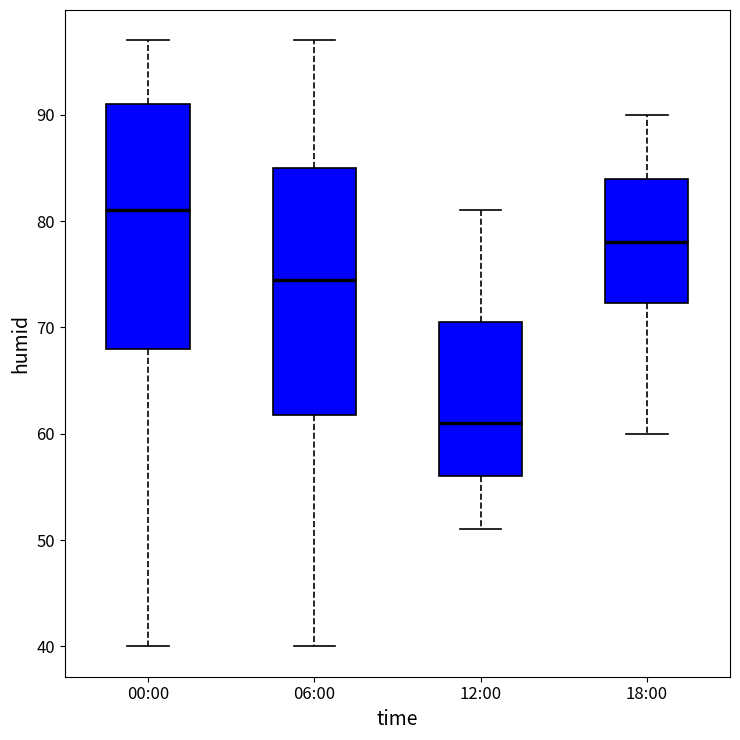

Reading left to right, read every box against the y-axis: the position of its median line, the range the box covers, and the ends of its whiskers. The values are not printed on the chart, so give them approximately, as read against the axis.

00:00: median 81, box 68 to 91, whiskers 40 to 97
06:00: median 75, box 62 to 85, whiskers 40 to 97
12:00: median 61, box 56 to 71, whiskers 51 to 81
18:00: median 78, box 72 to 84, whiskers 60 to 90